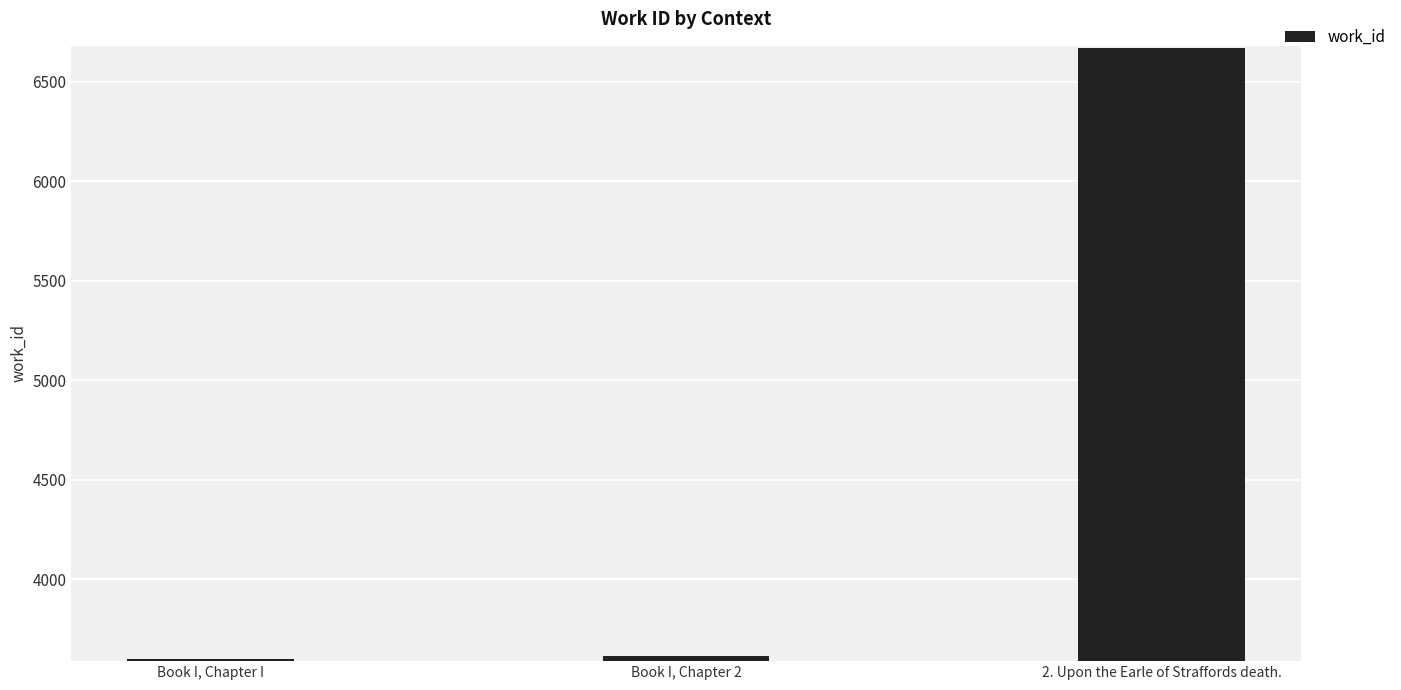

The value at 2. Upon the Earle of Straffords death. is 6667. True or false?

True